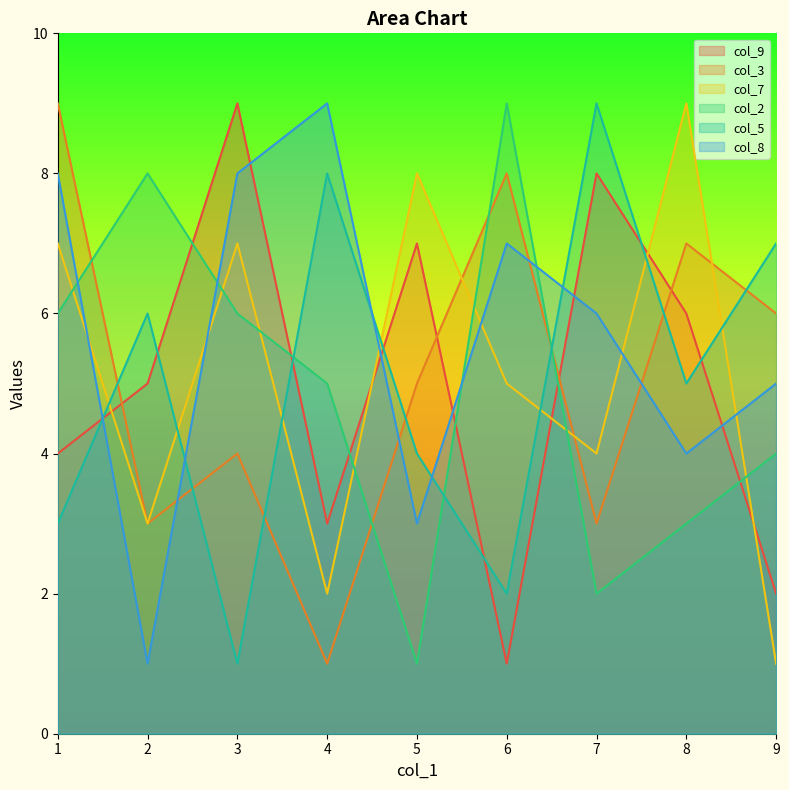

True or false: col_9 and col_2 cross at least once.

True